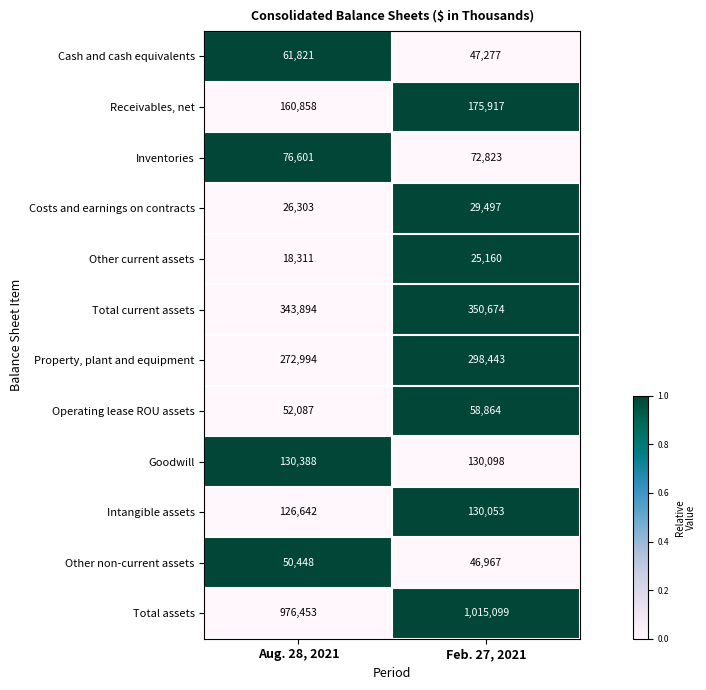

Which category has the lowest value across all series?

Aug. 28, 2021